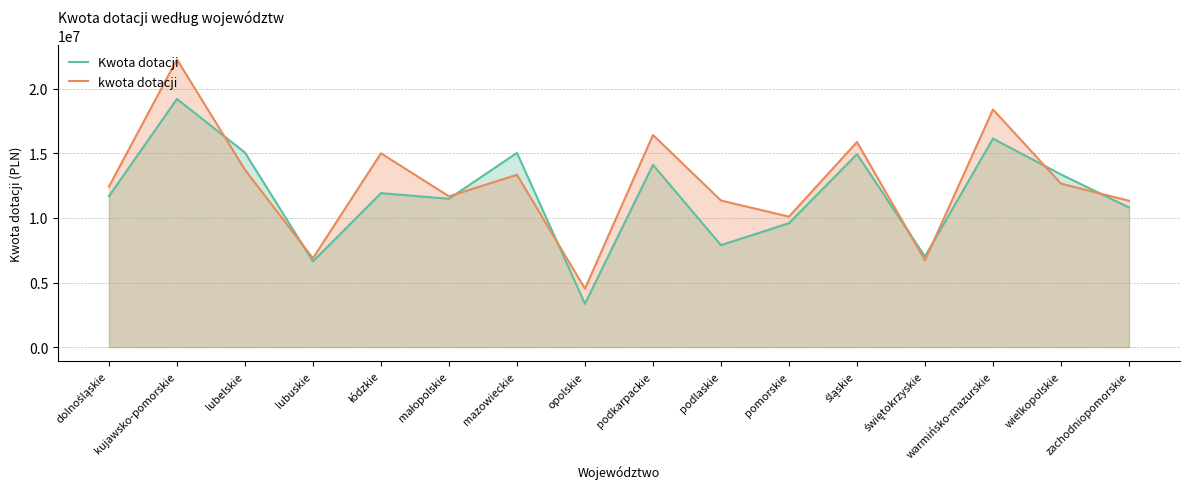

How many lines are shown in the chart?

2